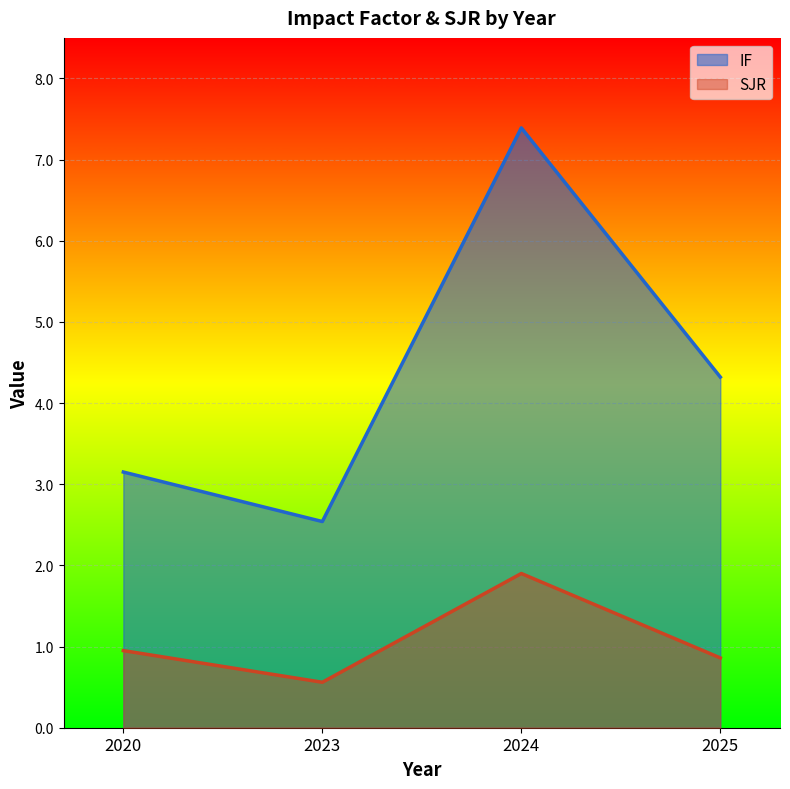

Does the chart display data point markers on the line(s)?

No